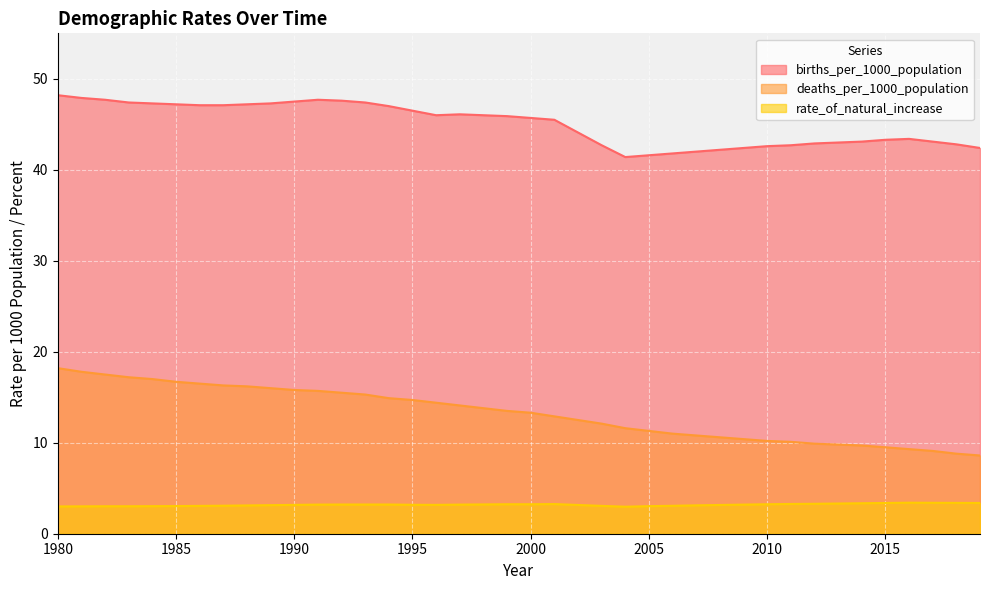

Reading left to right, what are all the values shown in this chart?

births_per_1000_population: 1980=48.2	1981=47.9	1982=47.7	1983=47.4	1984=47.3	1985=47.2	1986=47.1	1987=47.1	1988=47.2	1989=47.3	1990=47.5	1991=47.7	1992=47.6	1993=47.4	1994=47.0	1995=46.5	1996=46.0	1997=46.1	1998=46.0	1999=45.9	2000=45.7	2001=45.5	2002=44.1	2003=42.7	2004=41.4	2005=41.6	2006=41.8	2007=42.0	2008=42.2	2009=42.4	2010=42.6	2011=42.7	2012=42.9	2013=43.0	2014=43.1	2015=43.3	2016=43.4	2017=43.1	2018=42.8	2019=42.4
deaths_per_1000_population: 1980=18.2	1981=17.8	1982=17.5	1983=17.2	1984=17.0	1985=16.7	1986=16.5	1987=16.3	1988=16.2	1989=16.0	1990=15.8	1991=15.7	1992=15.5	1993=15.3	1994=14.9	1995=14.7	1996=14.4	1997=14.1	1998=13.8	1999=13.5	2000=13.3	2001=12.9	2002=12.5	2003=12.1	2004=11.6	2005=11.3	2006=11.0	2007=10.8	2008=10.6	2009=10.4	2010=10.2	2011=10.1	2012=9.9	2013=9.8	2014=9.7	2015=9.5	2016=9.3	2017=9.1	2018=8.8	2019=8.6
rate_of_natural_increase: 1980=3.0	1981=3.0	1982=3.0	1983=3.0	1984=3.0	1985=3.0	1986=3.1	1987=3.1	1988=3.1	1989=3.1	1990=3.2	1991=3.2	1992=3.2	1993=3.2	1994=3.2	1995=3.2	1996=3.2	1997=3.2	1998=3.2	1999=3.2	2000=3.2	2001=3.3	2002=3.2	2003=3.1	2004=3.0	2005=3.0	2006=3.1	2007=3.1	2008=3.2	2009=3.2	2010=3.2	2011=3.3	2012=3.3	2013=3.3	2014=3.4	2015=3.4	2016=3.4	2017=3.4	2018=3.4	2019=3.4